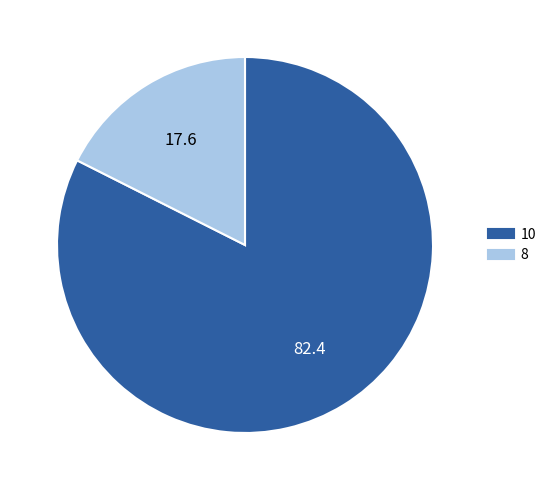

Rank the categories by value from highest to lowest.

10, 8